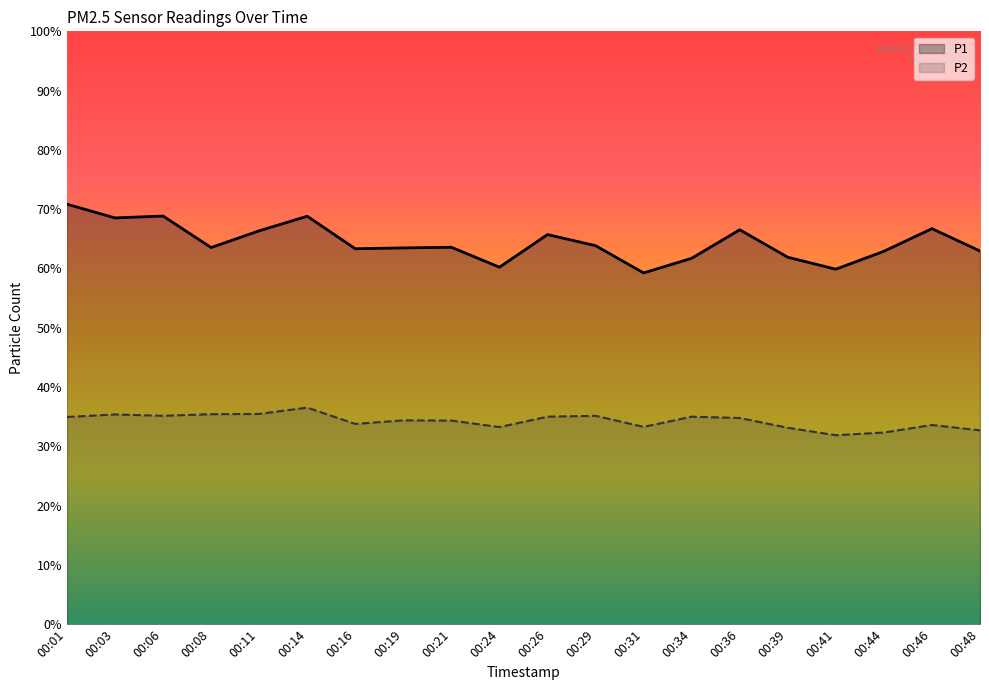

Where is the first local minimum for P1?

00:03